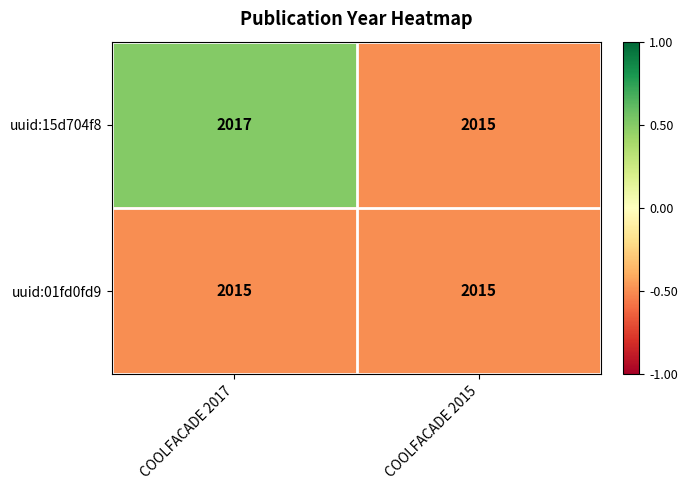

Which series has the widest spread of values?

uuid:15d704f8